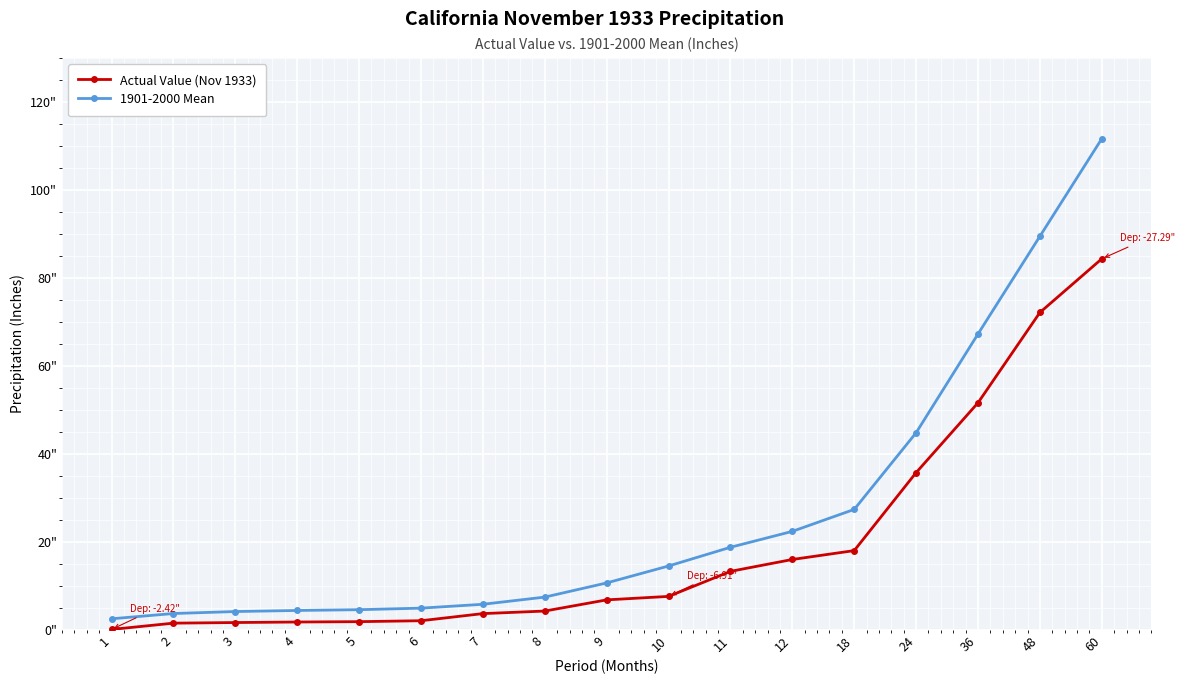

Read the Actual Value (Nov 1933) value at 8.

4.3